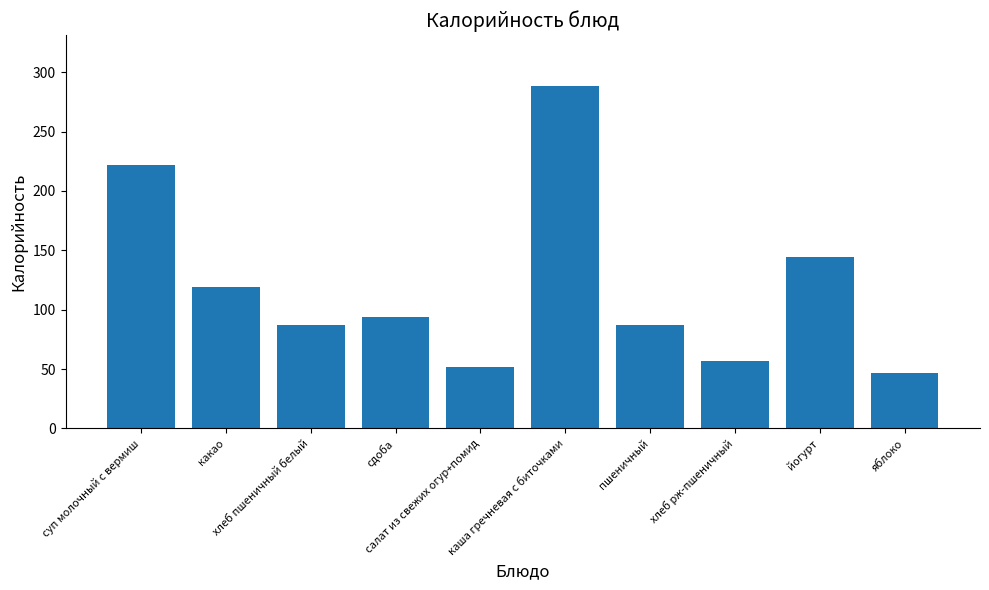

Which category has the highest value across all series?

каша гречневая с биточками